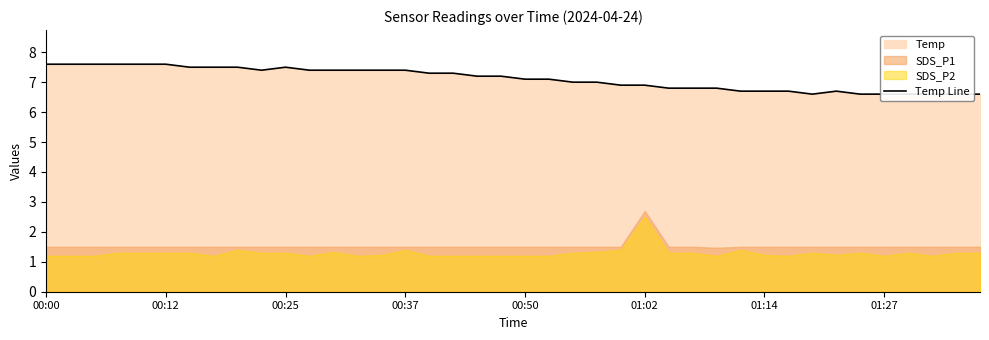

What is the sum of the values at 22 and 30?

13.7